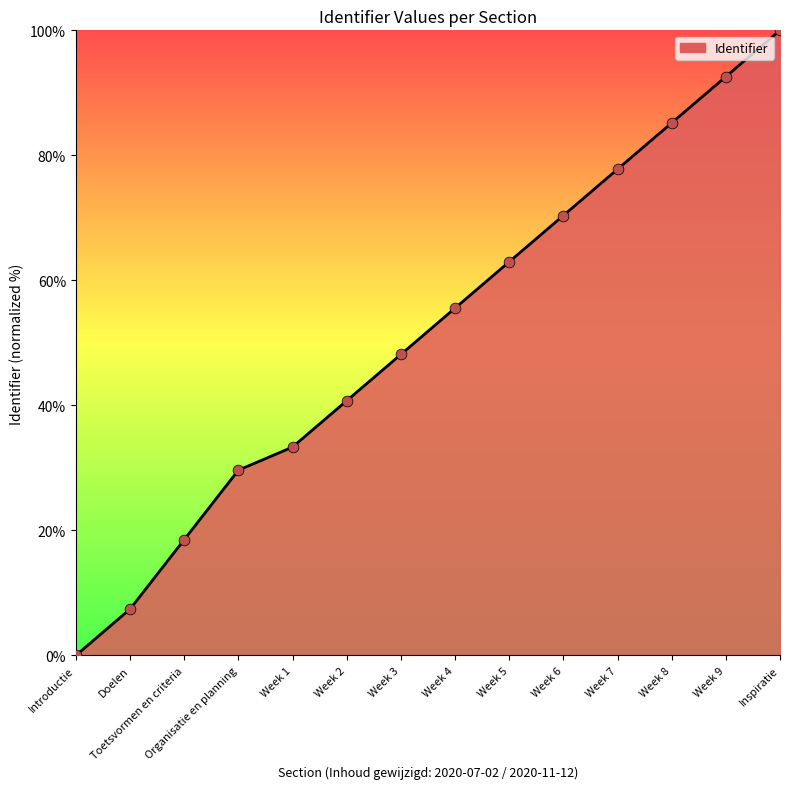

Between Week 3 and Week 1, which is larger?

Week 3